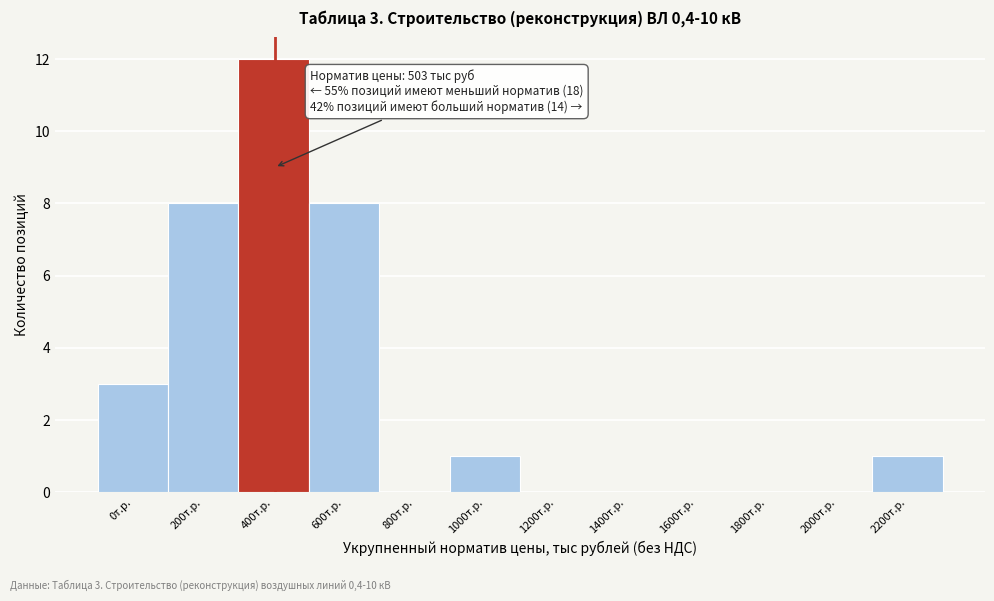

Reading left to right, transcribe all the data shown in this chart.

0т.р.=3	200т.р.=8	400т.р.=12	600т.р.=8	800т.р.=0	1000т.р.=1	1200т.р.=0	1400т.р.=0	1600т.р.=0	1800т.р.=0	2000т.р.=0	2200т.р.=1